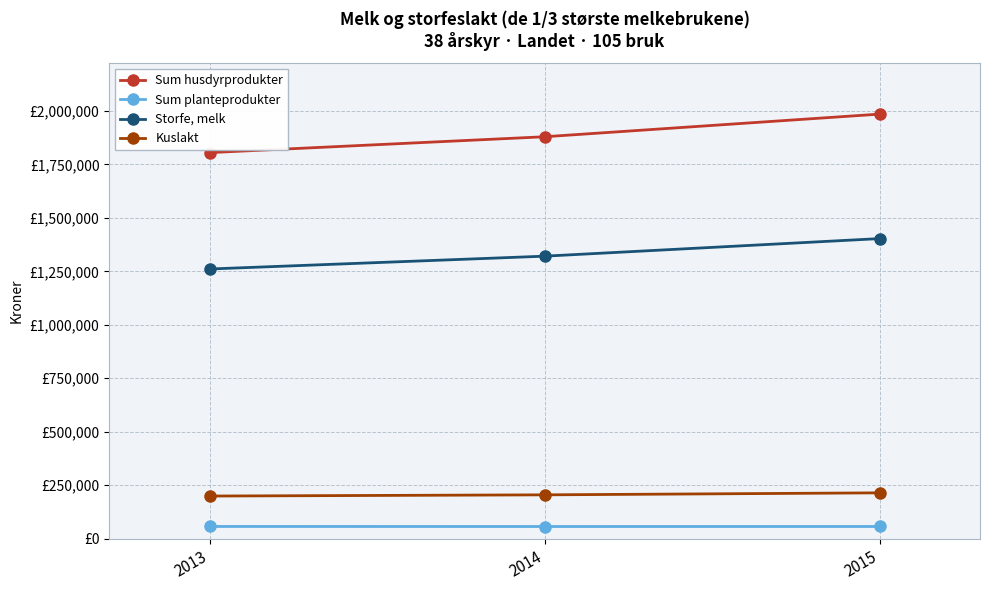

What are all the series names shown in the legend?

Sum husdyrprodukter, Sum planteprodukter, Storfe, melk, Kuslakt